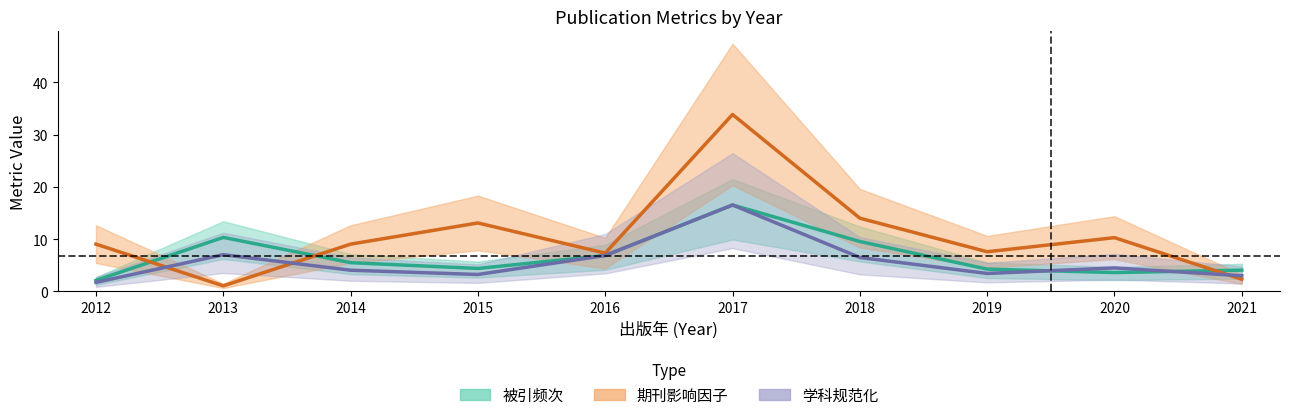

What is the difference between the highest and lowest values at 2018?

7.5